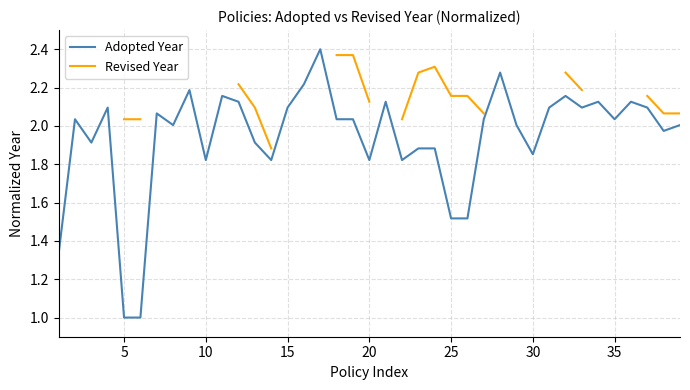

How many values in the Adopted Year series are below 2?

15